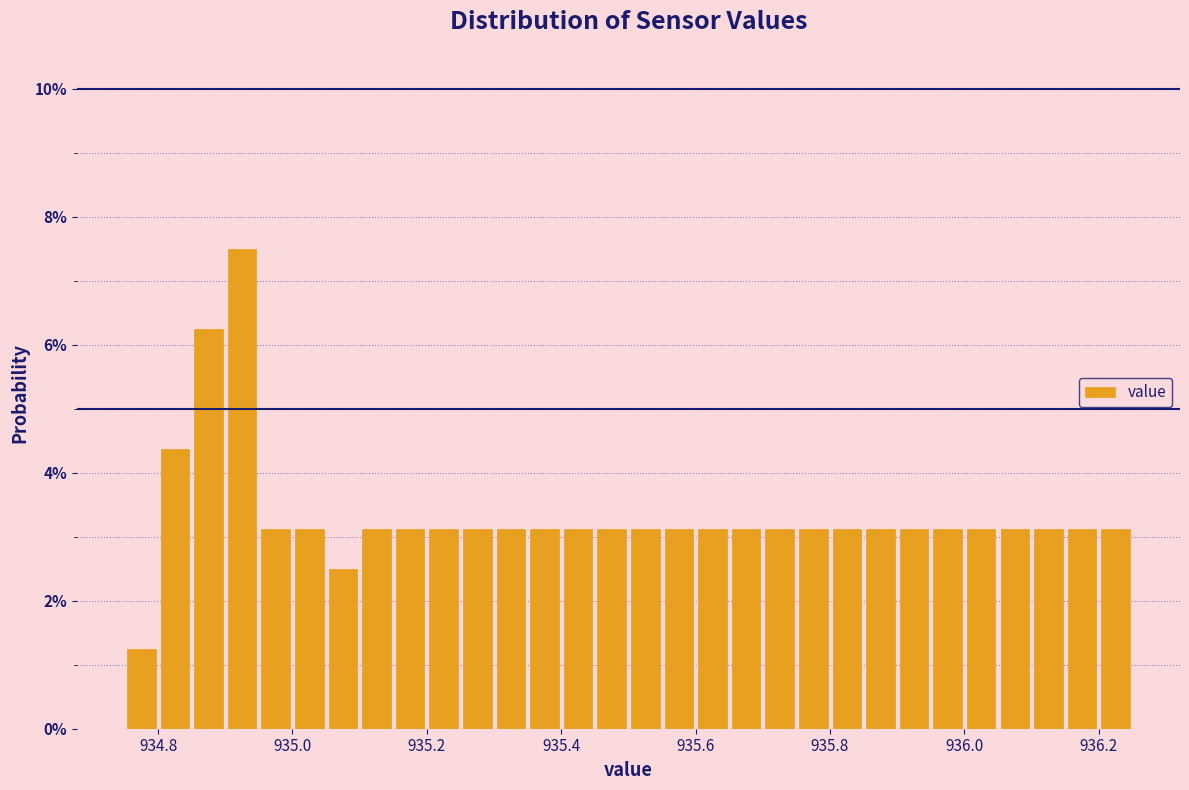

Read against the x-axis, roughly where is the centre of the tallest bar?

934.92